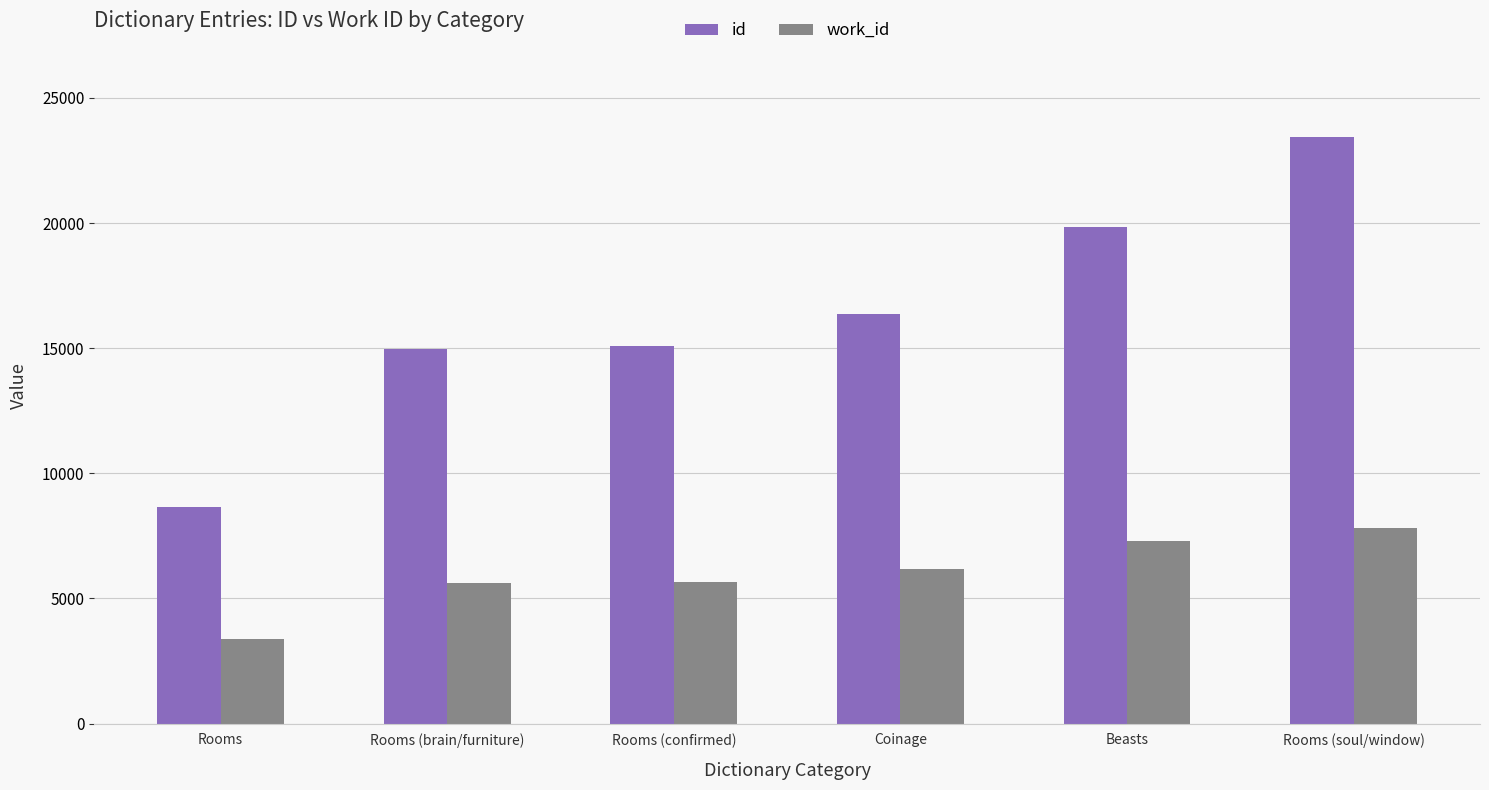

Which series changed the most between Rooms (brain/furniture) and Rooms (soul/window)?

id